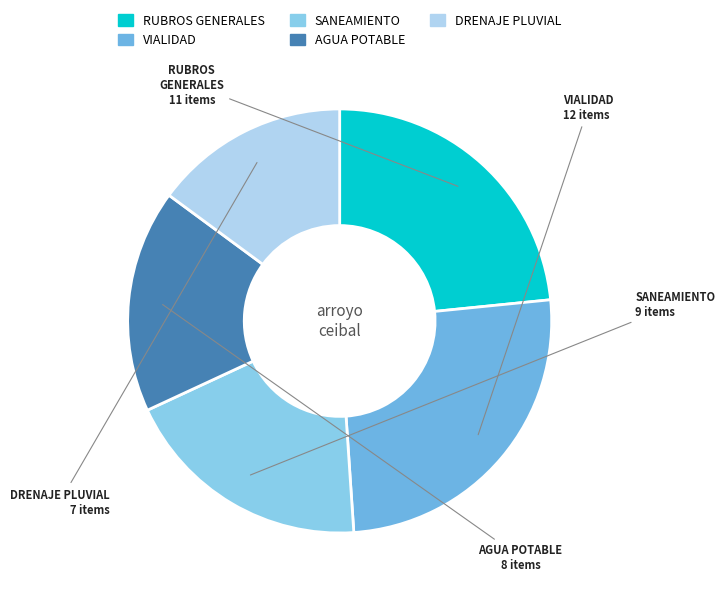

Count the number of slices in the pie.

5